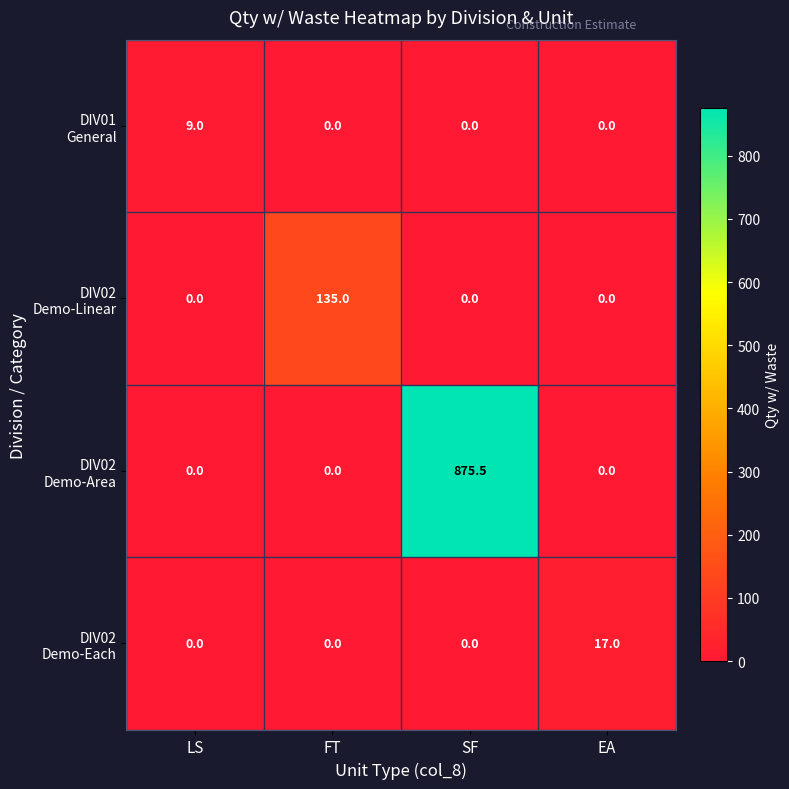

What is the maximum value shown in the chart?

875.5